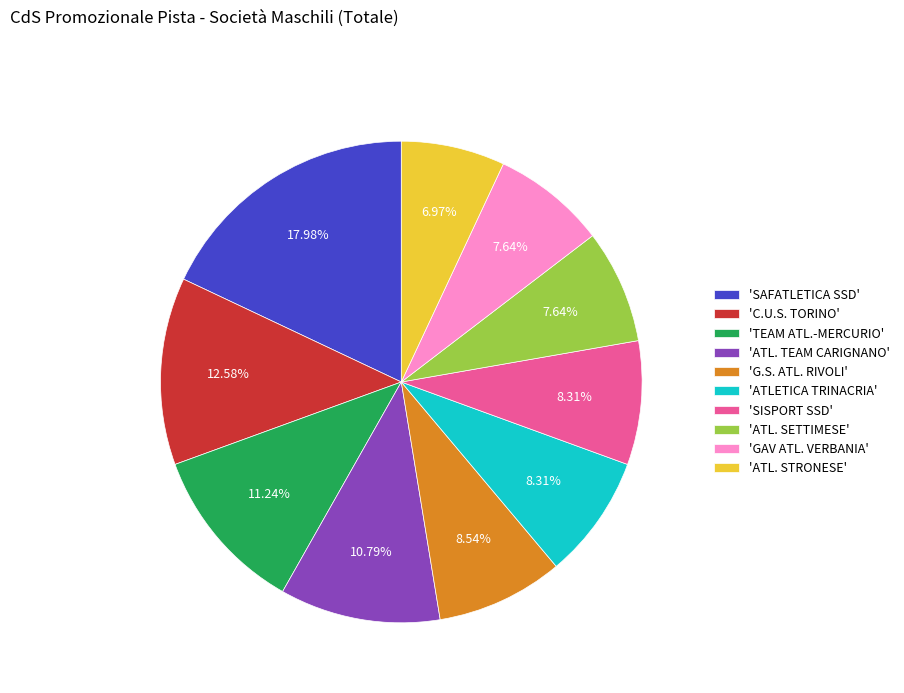

Combined, do 'GAV ATL. VERBANIA' and 'SISPORT SSD' account for over 50%?

No